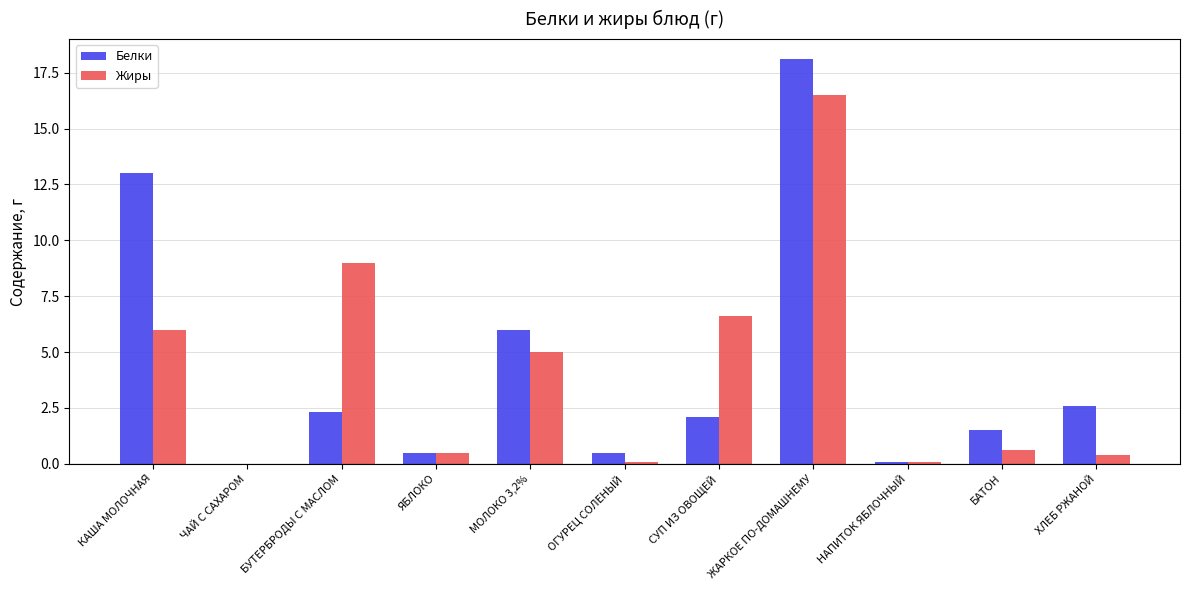

How many values in Жиры are above zero?

10